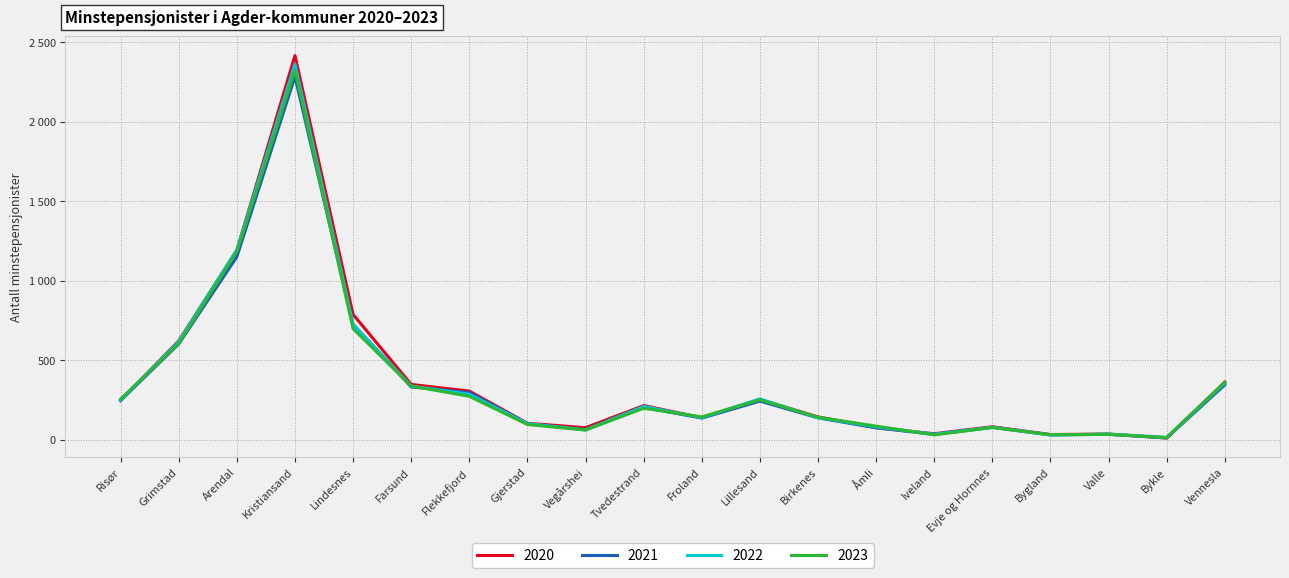

What value does the 2023 series have at Kristiansand?

2323